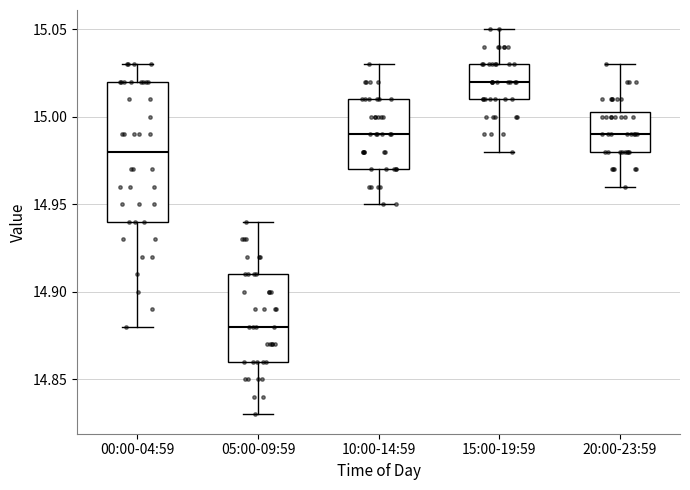

Reading left to right, transcribe this box plot: for each box, give where its median line is, the range the box spans, and where its two whiskers end, as read against the y-axis. The values are not printed on the chart, so give them approximately, as read against the axis.

00:00-04:59: median 14.980, box 14.940 to 15.020, whiskers 14.880 to 15.030
05:00-09:59: median 14.880, box 14.860 to 14.910, whiskers 14.830 to 14.940
10:00-14:59: median 14.990, box 14.970 to 15.010, whiskers 14.950 to 15.030
15:00-19:59: median 15.020, box 15.010 to 15.030, whiskers 14.980 to 15.050
20:00-23:59: median 14.990, box 14.980 to 15.005, whiskers 14.960 to 15.030